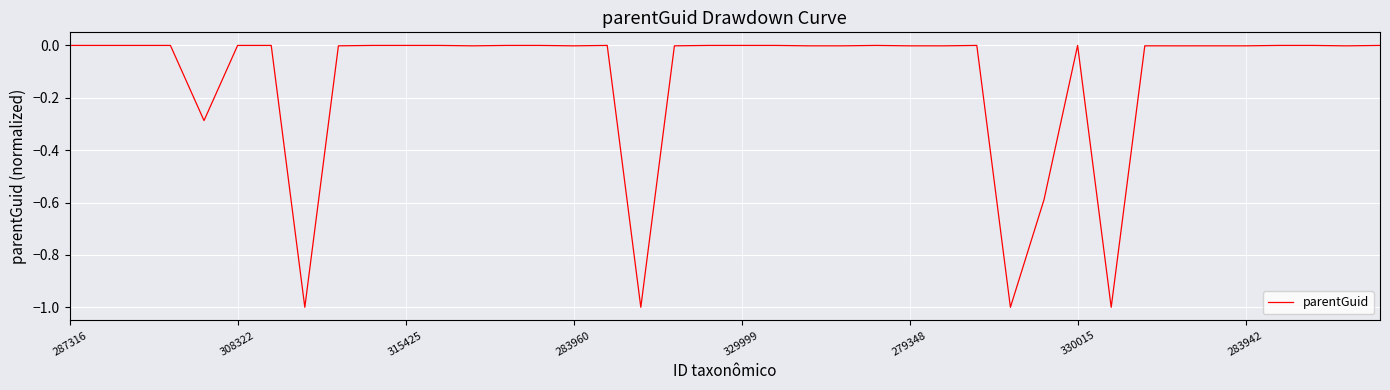

What is the smallest value displayed?

-1.0